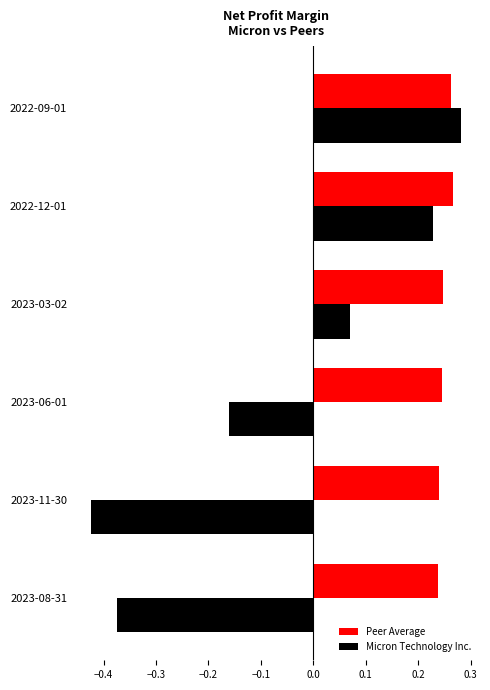

Is it true that Micron Technology Inc. equals -0.2 at 2023-08-31?

False